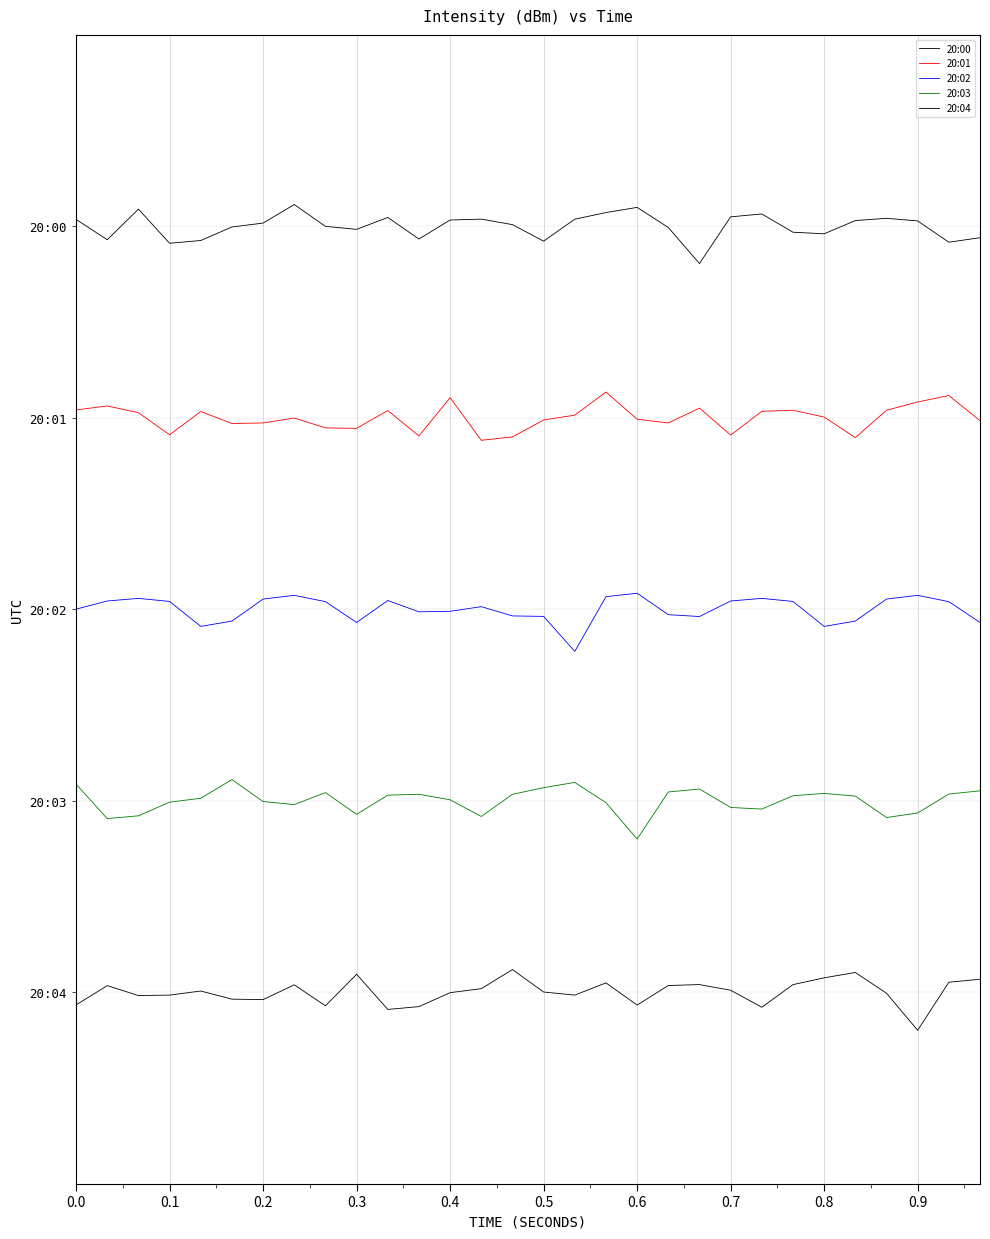

How many interior local valleys does the 20:00 series have?

8